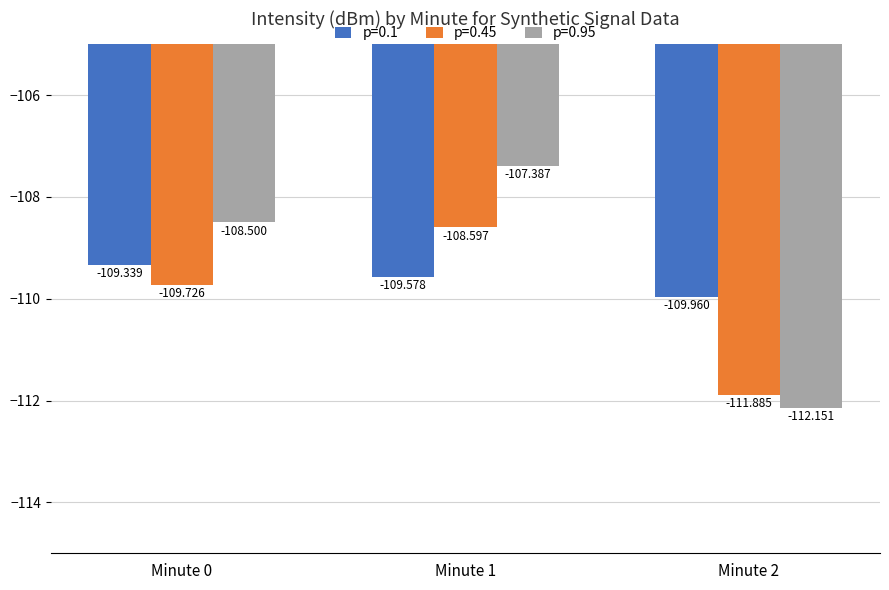

Which series has the widest spread of values?

p=0.95